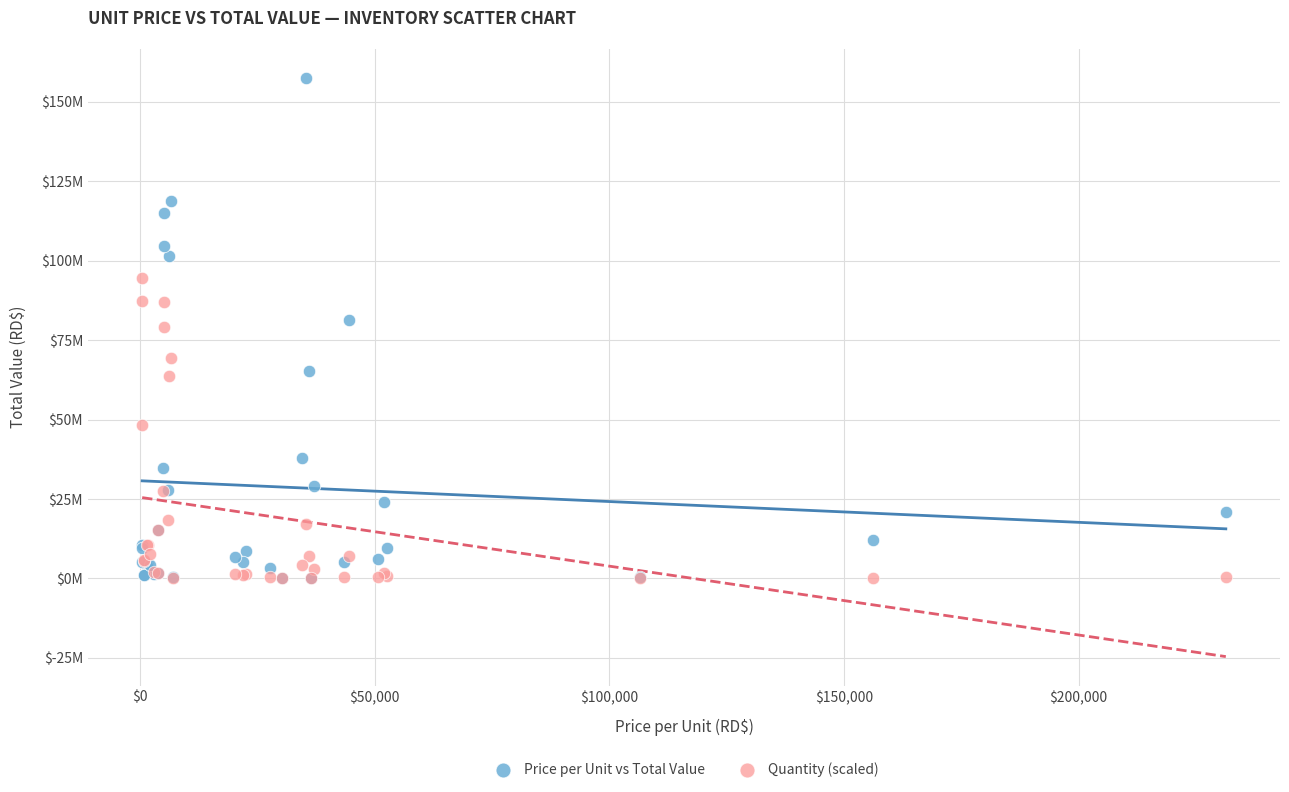

Which series has the widest spread of Y values?

Price per Unit vs Total Value